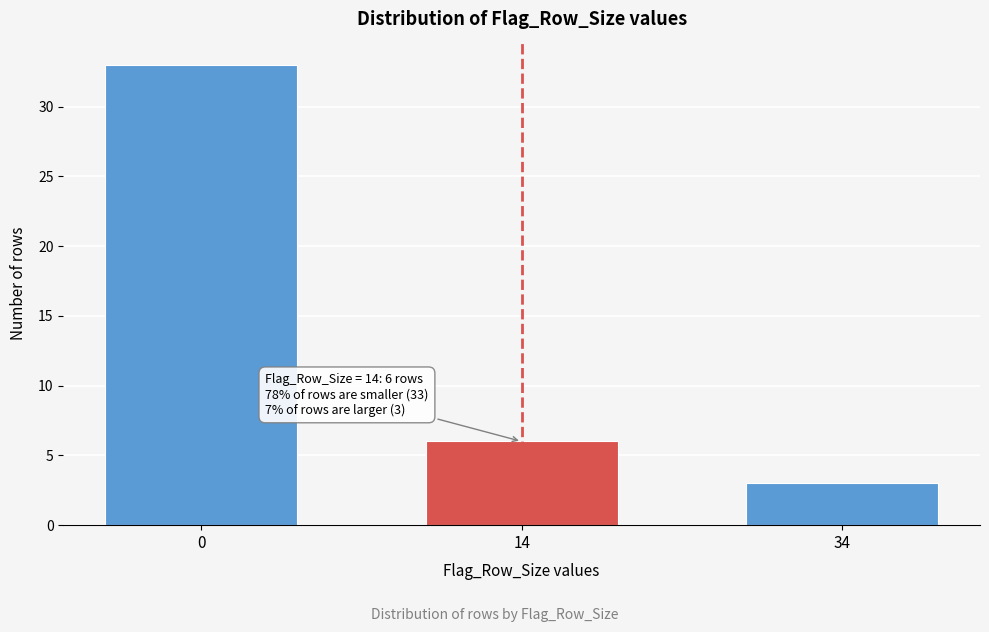

Reading left to right, list all the values displayed in this chart.

33	6	3